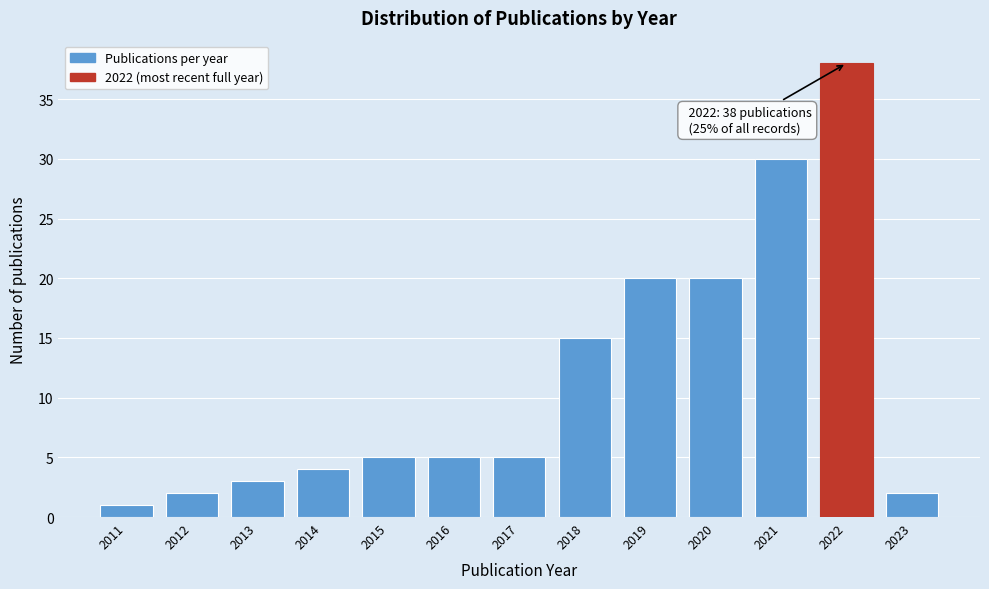

Reading left to right, list all the values displayed in this chart.

2011=1	2012=2	2013=3	2014=4	2015=5	2016=5	2017=5	2018=15	2019=20	2020=20	2021=30	2022=38	2023=2